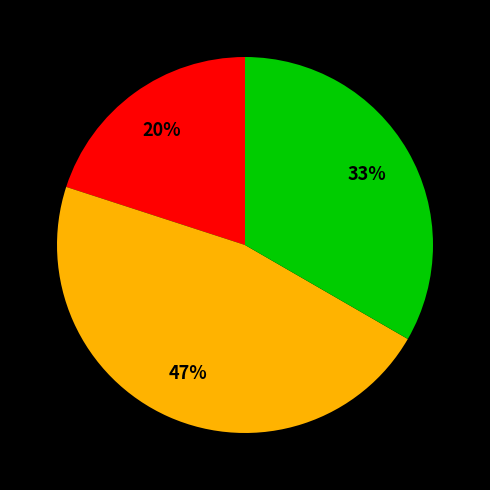

Does any single category account for the majority?

No